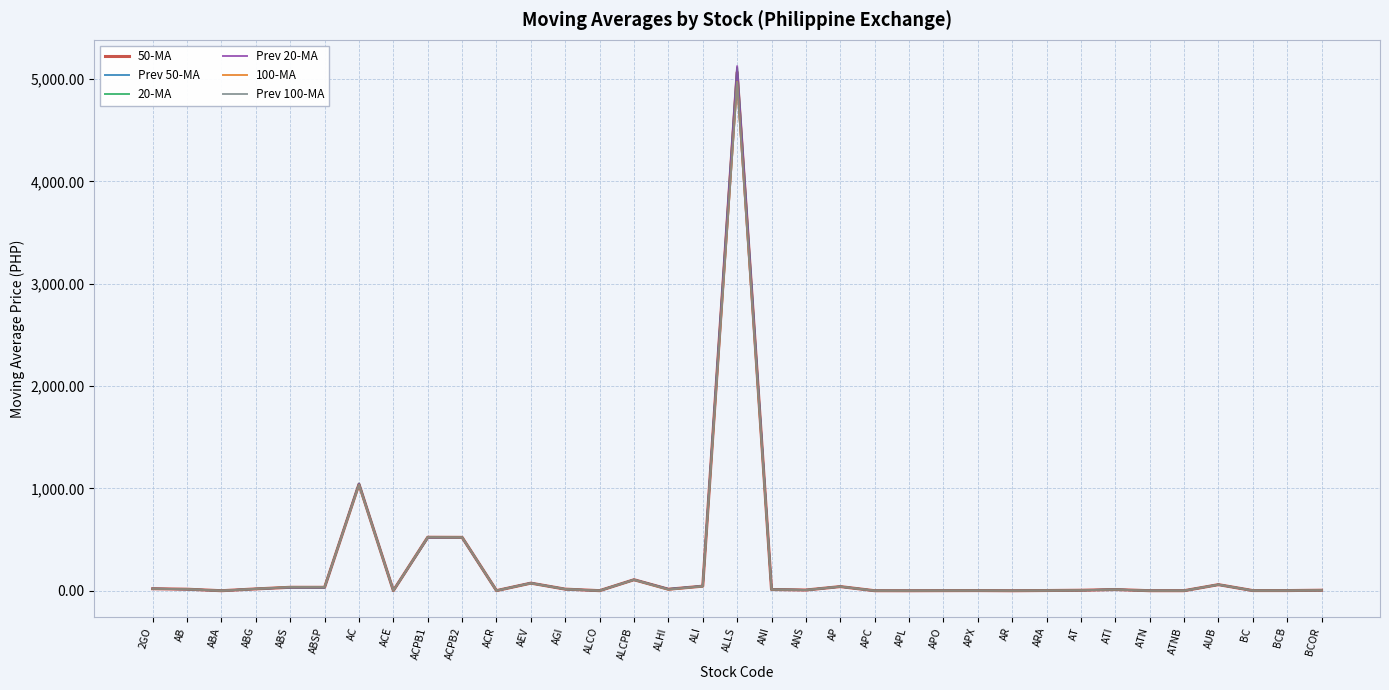

True or false: Prev 50-MA has more than 2 interior local peaks.

True